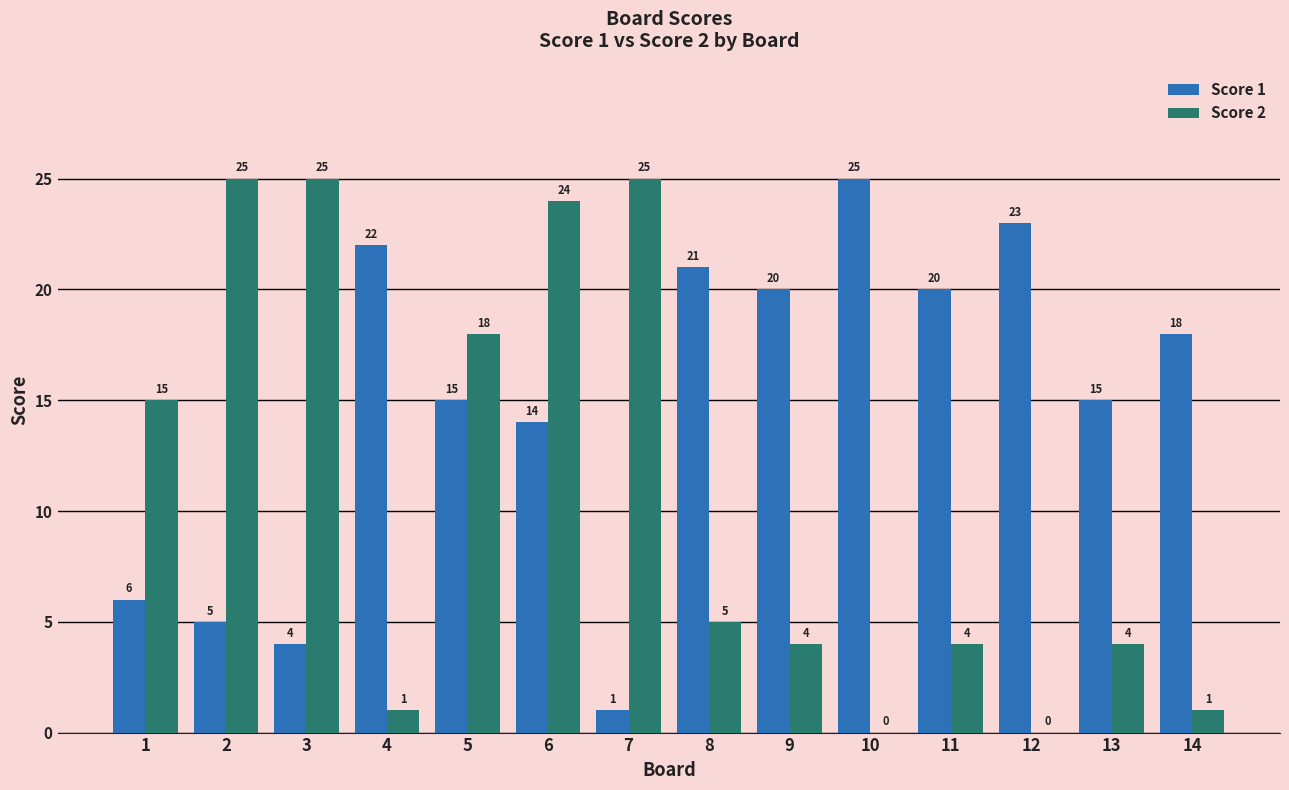

How many data points does each series have?

14